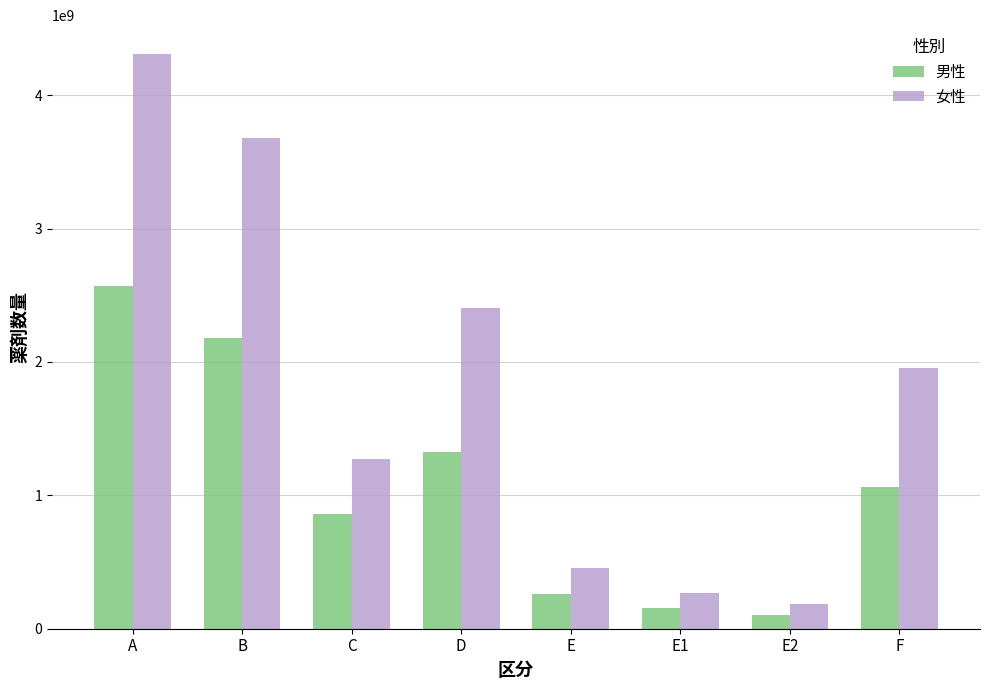

What are all the series names shown in the legend?

男性, 女性